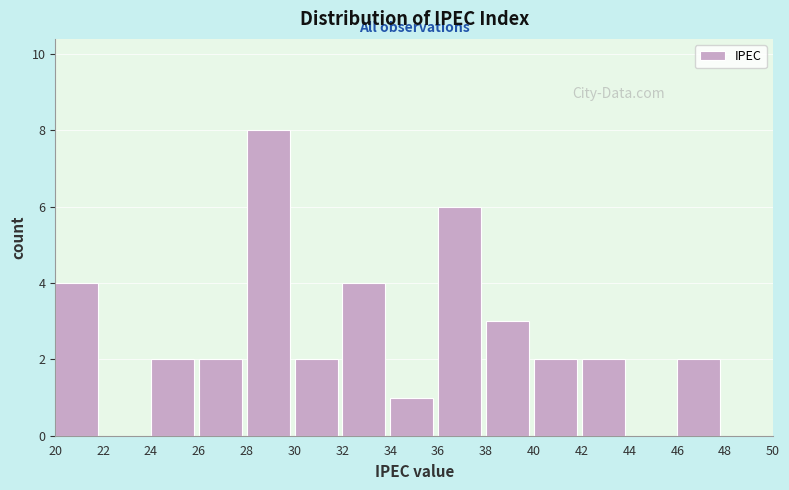

Reading left to right, transcribe this chart: for each bar, give the range it covers on the x-axis and its height. The values are not printed on the chart, so give them approximately, as read against the axis.

20 to 22: 4
22 to 24: 0
24 to 26: 2
26 to 28: 2
28 to 30: 8
30 to 32: 2
32 to 34: 4
34 to 36: 1
36 to 38: 6
38 to 40: 3
40 to 42: 2
42 to 44: 2
44 to 46: 0
46 to 48: 2
48 to 50: 0